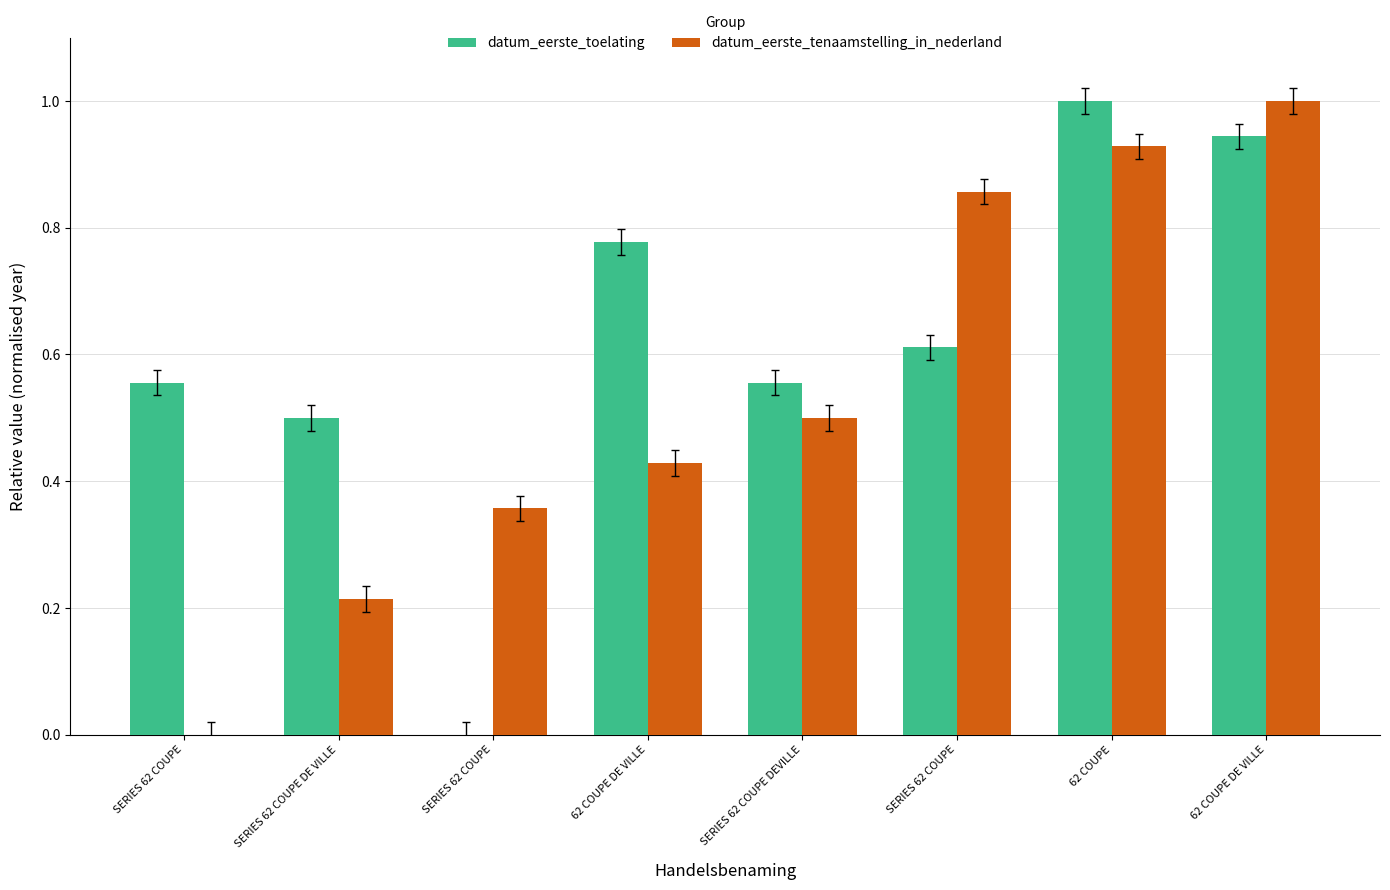

How many positive values does the datum_eerste_toelating series have?

7